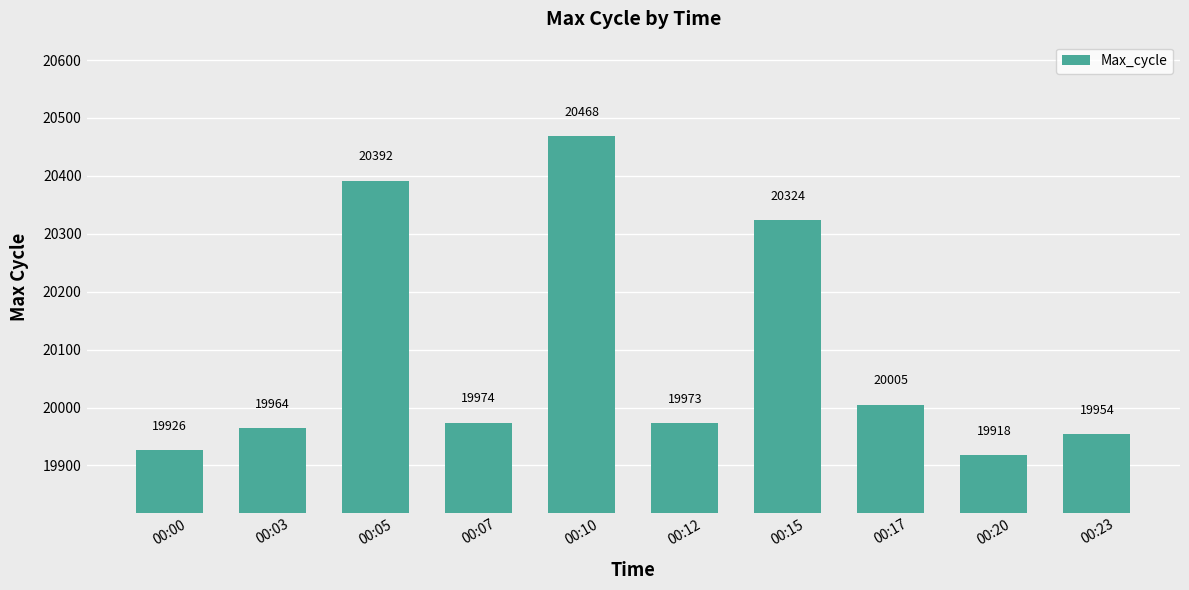

What is the sum of all values?

200898